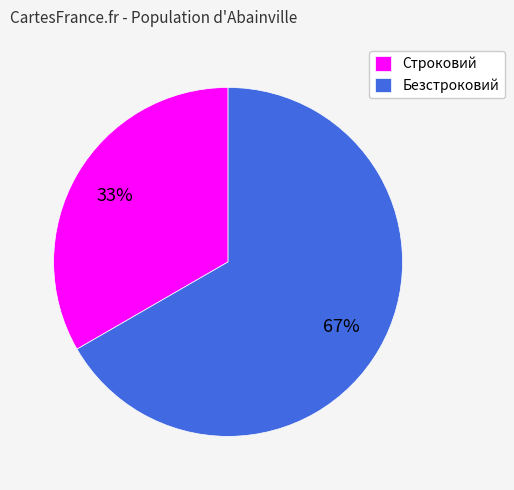

What is the ratio of the value at Безстроковий to the value at Строковий?

2.0